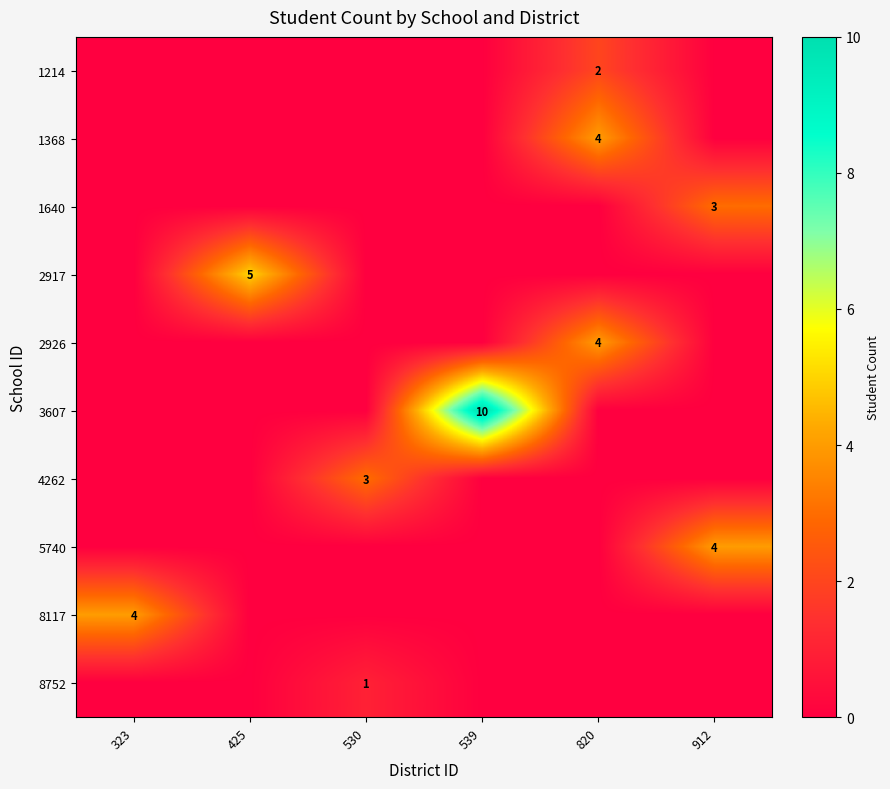

At which label is 1368 closest to 2?

323